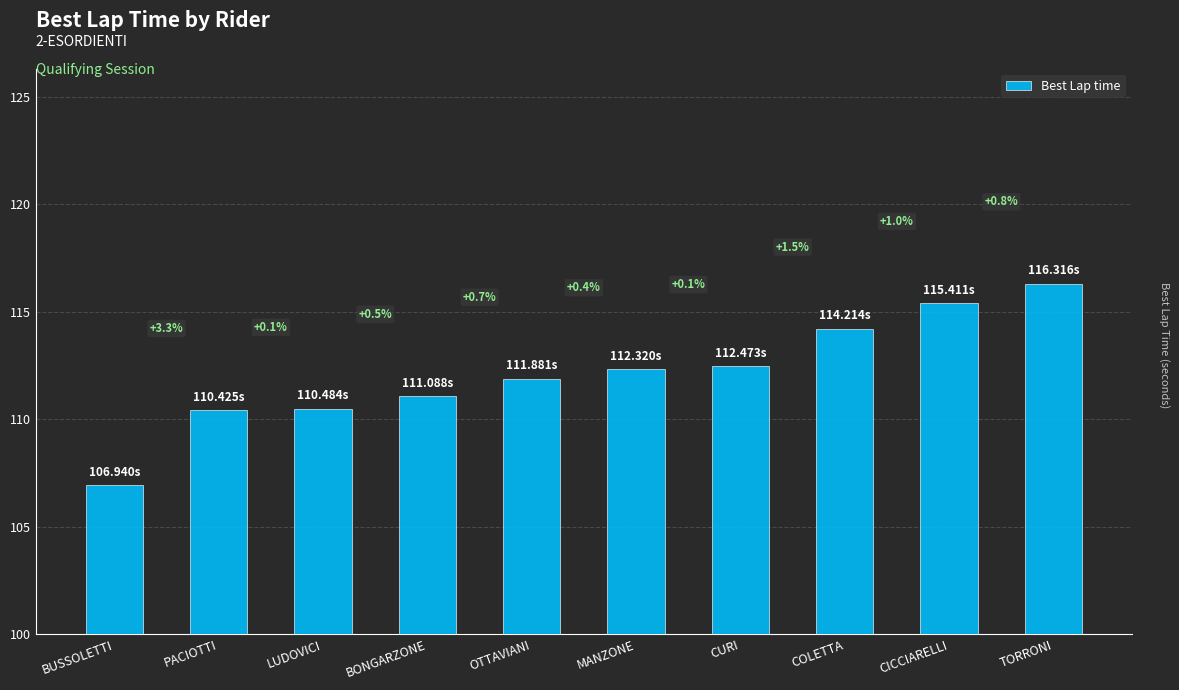

Which category has the highest value across all series?

TORRONI